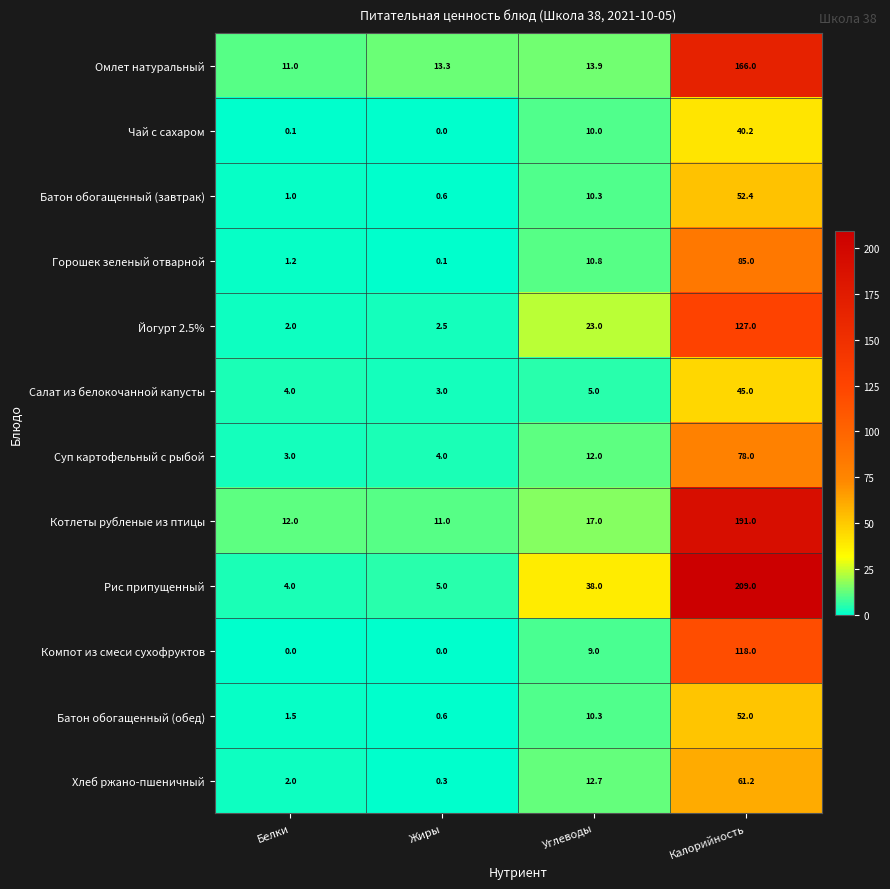

Which label corresponds to the largest value in the chart?

Калорийность